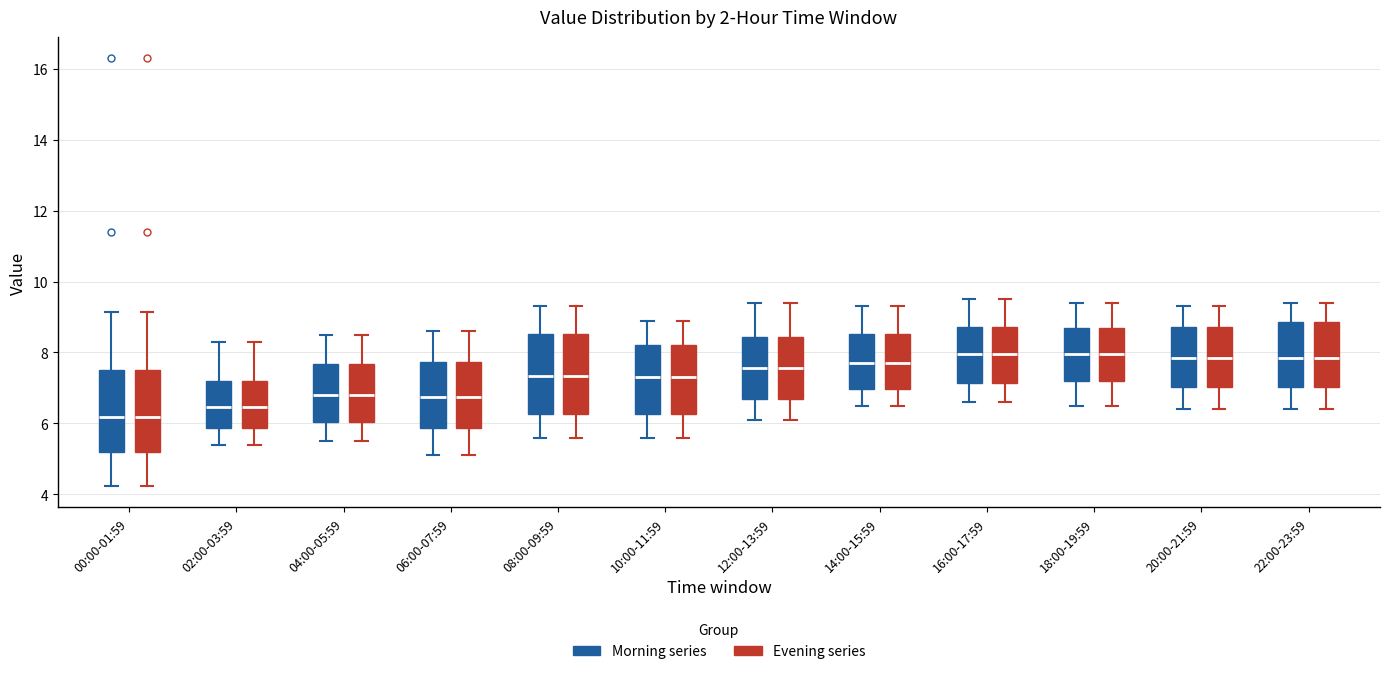

Reading left to right, read every box against the y-axis: the position of its median line, the range the box covers, and the ends of its whiskers. The values are not printed on the chart, so give them approximately, as read against the axis.

00:00-01:59 (Morning series): median 6.2, box 5.2 to 7.6, whiskers 4.2 to 9.2
00:00-01:59 (Evening series): median 6.2, box 5.2 to 7.6, whiskers 4.2 to 9.2
02:00-03:59 (Morning series): median 6.4, box 5.8 to 7.2, whiskers 5.4 to 8.4
02:00-03:59 (Evening series): median 6.4, box 5.8 to 7.2, whiskers 5.4 to 8.4
04:00-05:59 (Morning series): median 6.8, box 6.0 to 7.6, whiskers 5.6 to 8.6
04:00-05:59 (Evening series): median 6.8, box 6.0 to 7.6, whiskers 5.6 to 8.6
06:00-07:59 (Morning series): median 6.8, box 5.8 to 7.8, whiskers 5.2 to 8.6
06:00-07:59 (Evening series): median 6.8, box 5.8 to 7.8, whiskers 5.2 to 8.6
08:00-09:59 (Morning series): median 7.4, box 6.2 to 8.6, whiskers 5.6 to 9.4
08:00-09:59 (Evening series): median 7.4, box 6.2 to 8.6, whiskers 5.6 to 9.4
10:00-11:59 (Morning series): median 7.4, box 6.2 to 8.2, whiskers 5.6 to 9.0
10:00-11:59 (Evening series): median 7.4, box 6.2 to 8.2, whiskers 5.6 to 9.0
12:00-13:59 (Morning series): median 7.6, box 6.6 to 8.4, whiskers 6.2 to 9.4
12:00-13:59 (Evening series): median 7.6, box 6.6 to 8.4, whiskers 6.2 to 9.4
14:00-15:59 (Morning series): median 7.8, box 7.0 to 8.6, whiskers 6.6 to 9.4
14:00-15:59 (Evening series): median 7.8, box 7.0 to 8.6, whiskers 6.6 to 9.4
16:00-17:59 (Morning series): median 8.0, box 7.2 to 8.8, whiskers 6.6 to 9.6
16:00-17:59 (Evening series): median 8.0, box 7.2 to 8.8, whiskers 6.6 to 9.6
18:00-19:59 (Morning series): median 8.0, box 7.2 to 8.8, whiskers 6.6 to 9.4
18:00-19:59 (Evening series): median 8.0, box 7.2 to 8.8, whiskers 6.6 to 9.4
20:00-21:59 (Morning series): median 7.8, box 7.0 to 8.8, whiskers 6.4 to 9.4
20:00-21:59 (Evening series): median 7.8, box 7.0 to 8.8, whiskers 6.4 to 9.4
22:00-23:59 (Morning series): median 7.8, box 7.0 to 8.8, whiskers 6.4 to 9.4
22:00-23:59 (Evening series): median 7.8, box 7.0 to 8.8, whiskers 6.4 to 9.4